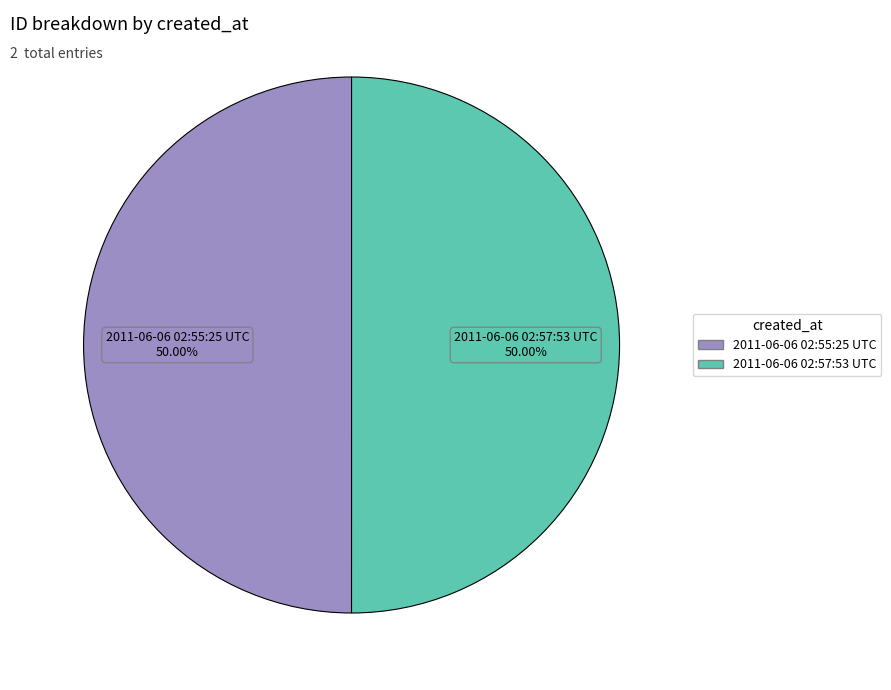

How many slices are in this pie chart?

2